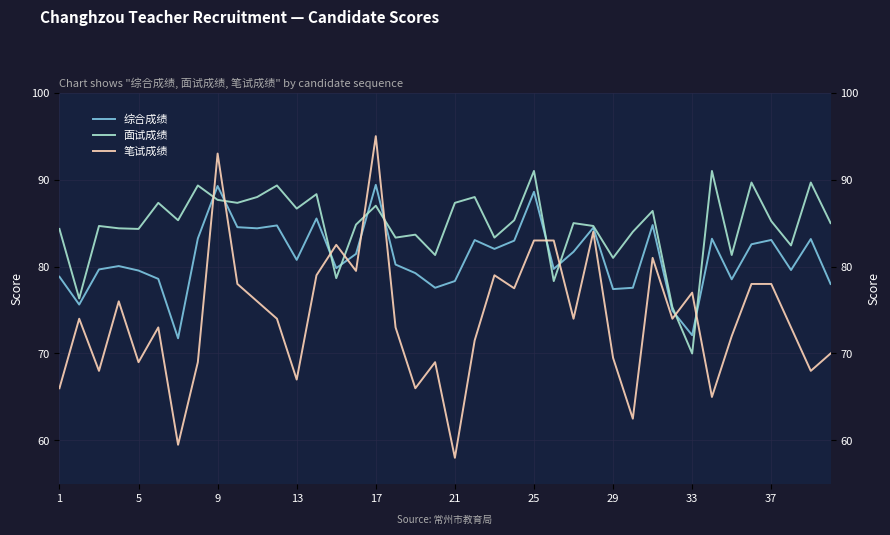

What is the sum of all 综合成绩 values?

3240.0